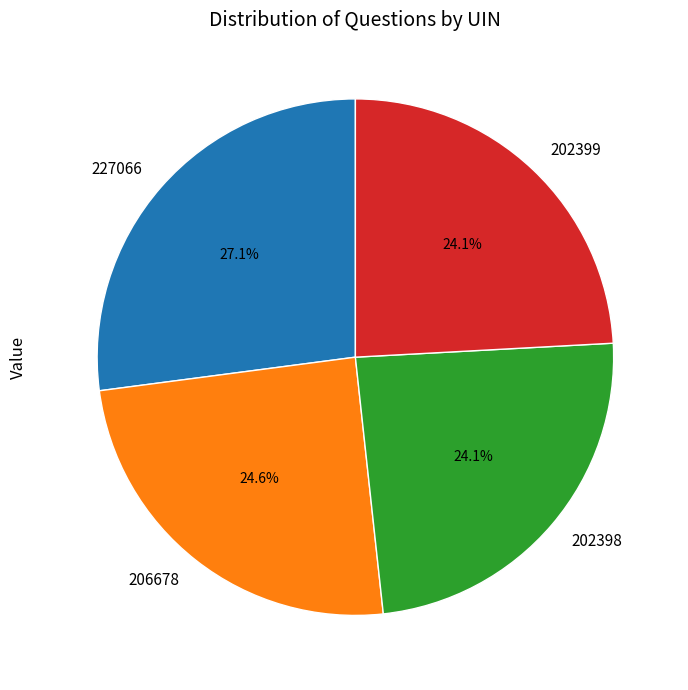

To the nearest percent, what is the average slice percentage?

25%